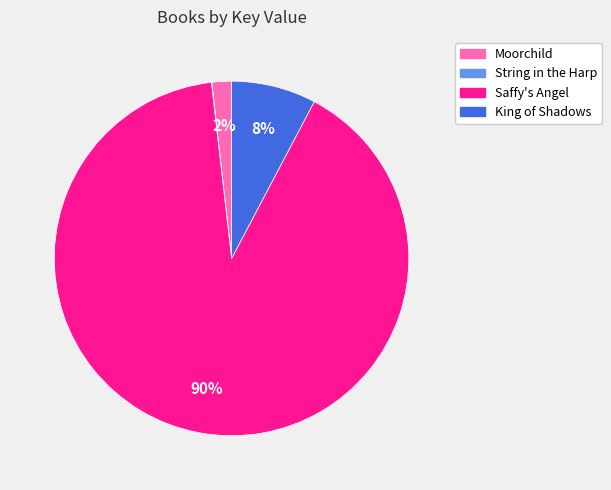

Which category accounts for the majority?

Saffy's Angel